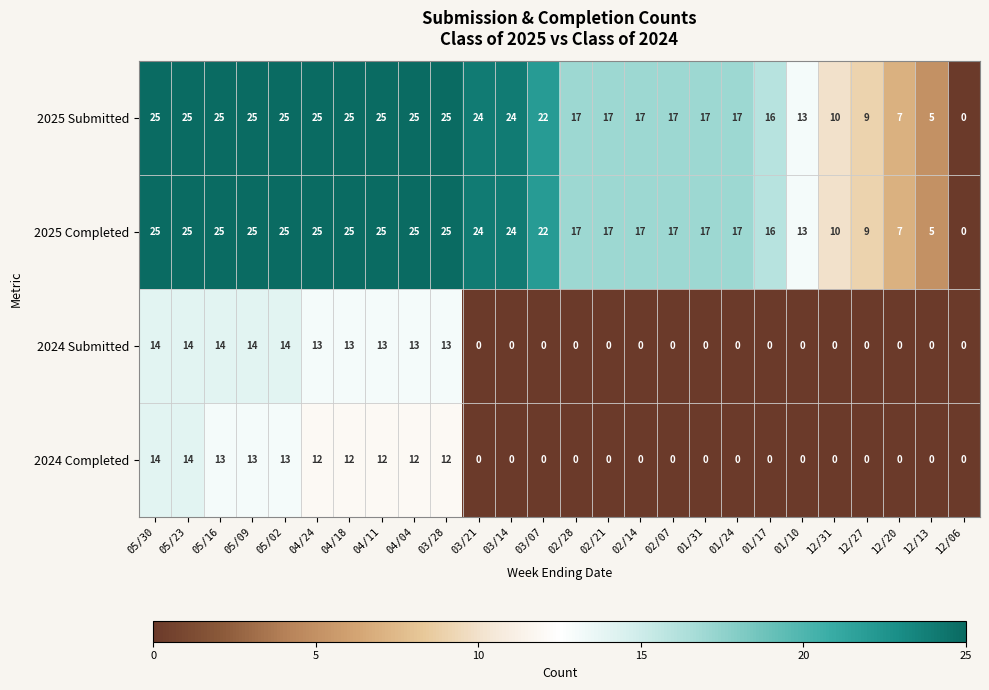

What is the maximum value for 2025 Submitted?

25